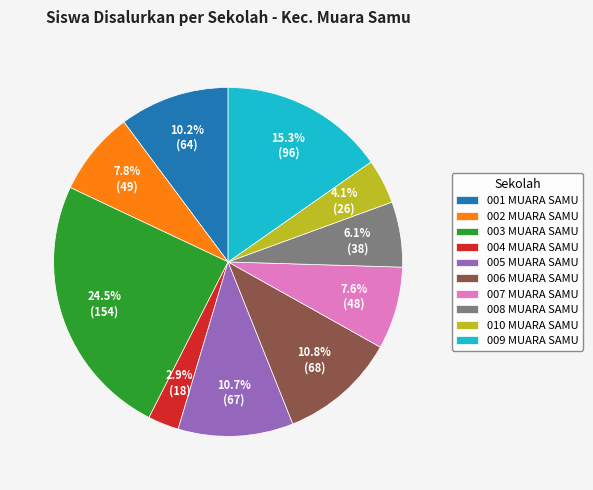

Approximately how many times larger is the value at 003 MUARA SAMU compared to 006 MUARA SAMU?

2.3